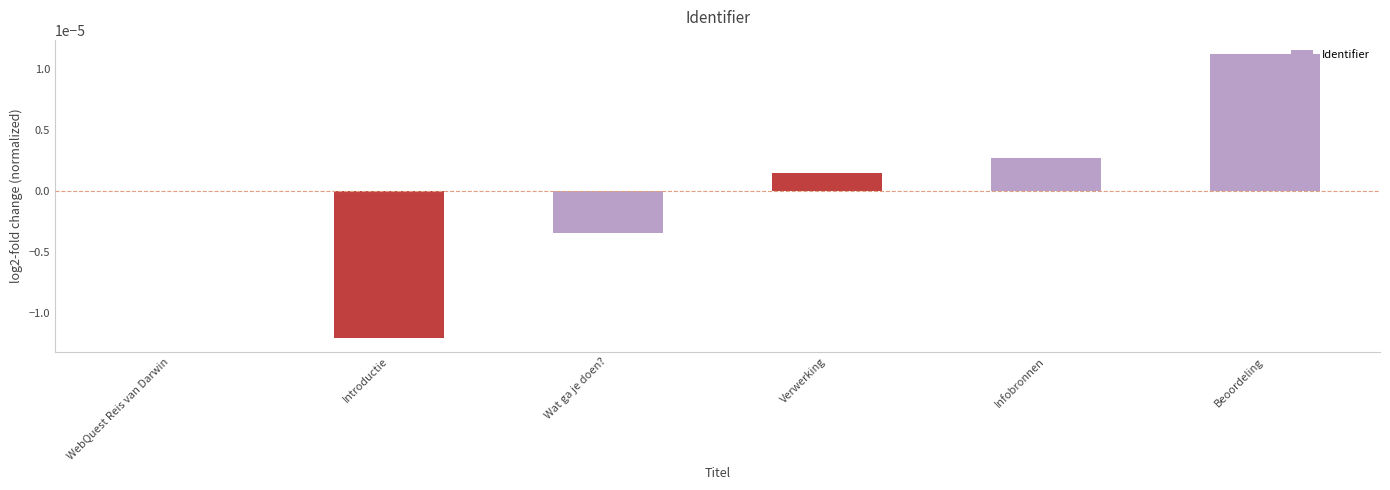

At which category does the chart reach its peak across all series?

Beoordeling